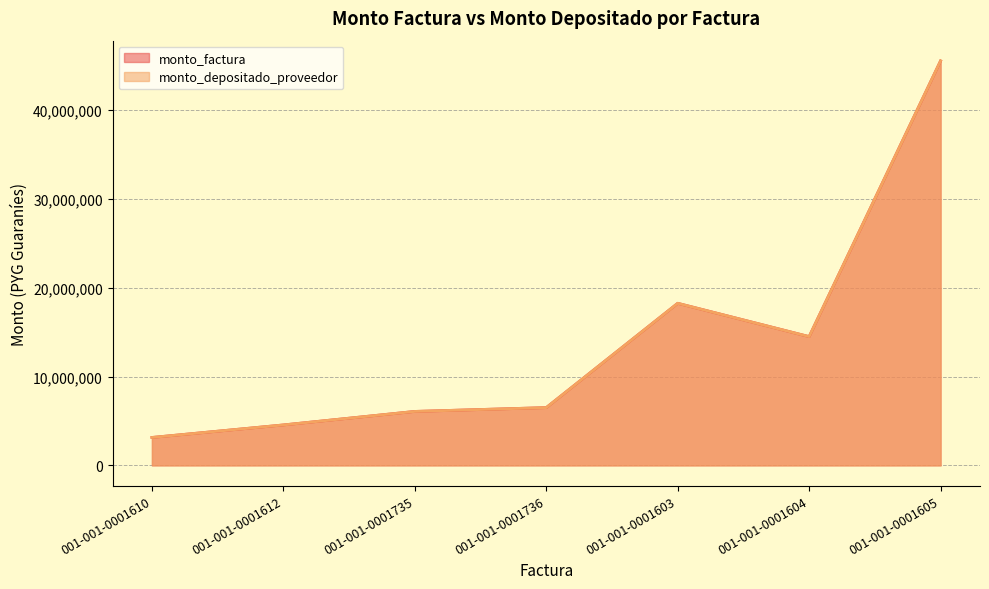

List the series in order of their peak value, highest first.

monto_factura, monto_depositado_proveedor